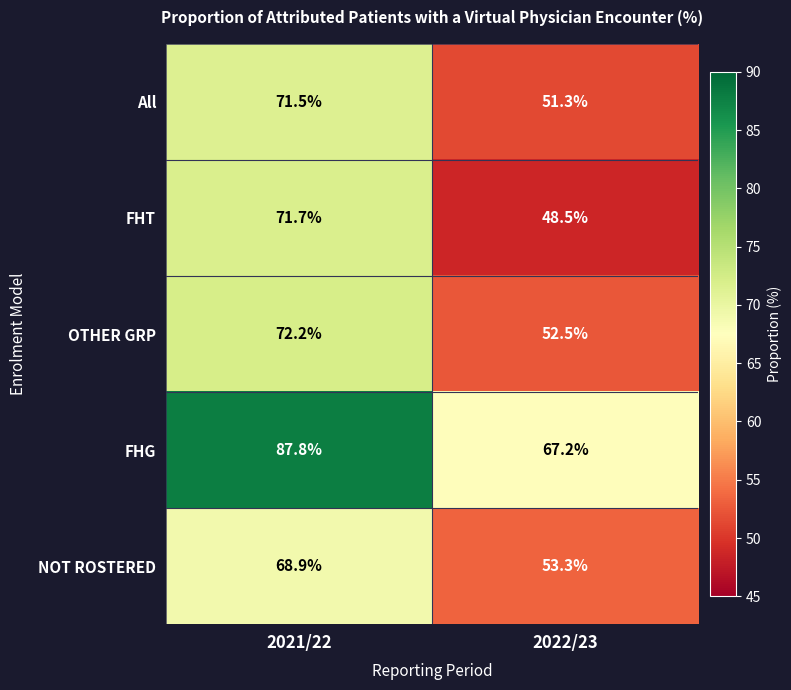

Is it true that NOT ROSTERED equals 121.2 at 2021/22?

False